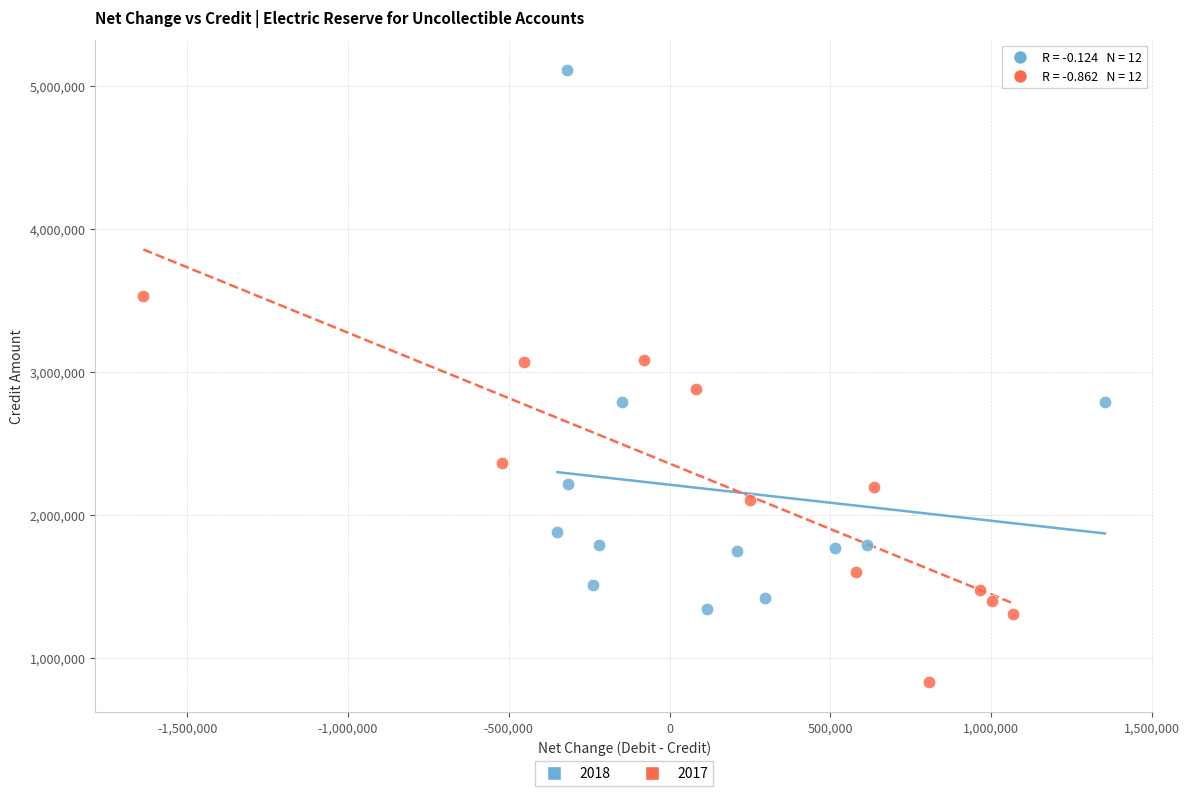

Which series reaches the maximum Y coordinate?

2018